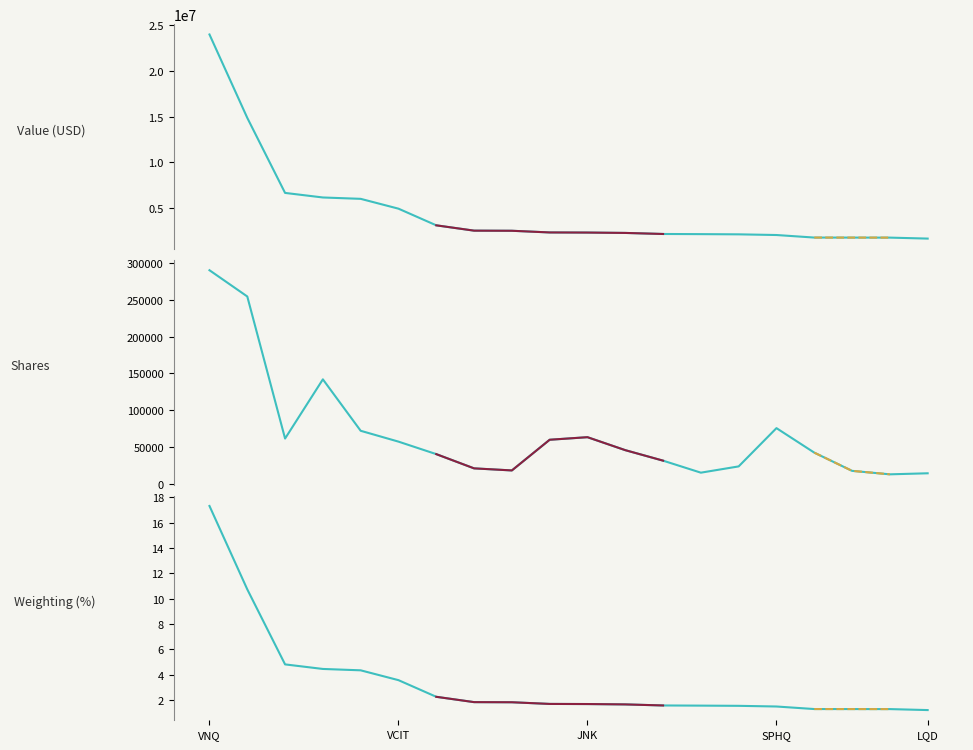

What is the sum of all Shares values?

1358505.0